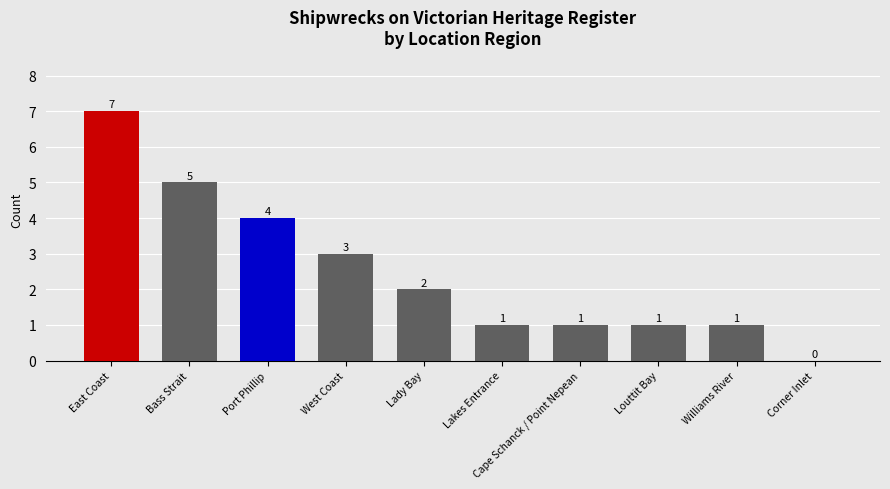

Reading left to right, extract all data points from this chart.

East Coast=7	Bass Strait=5	Port Phillip=4	West Coast=3	Lady Bay=2	Lakes Entrance=1	Cape Schanck / Point Nepean=1	Louttit Bay=1	Williams River=1	Corner Inlet=0